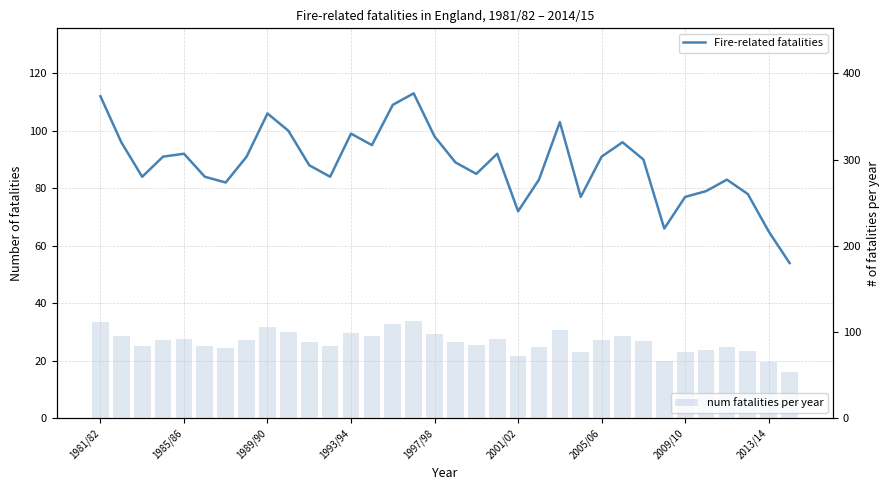

What is the approximate value of Fire-related fatalities at 31, to the nearest 10?

80